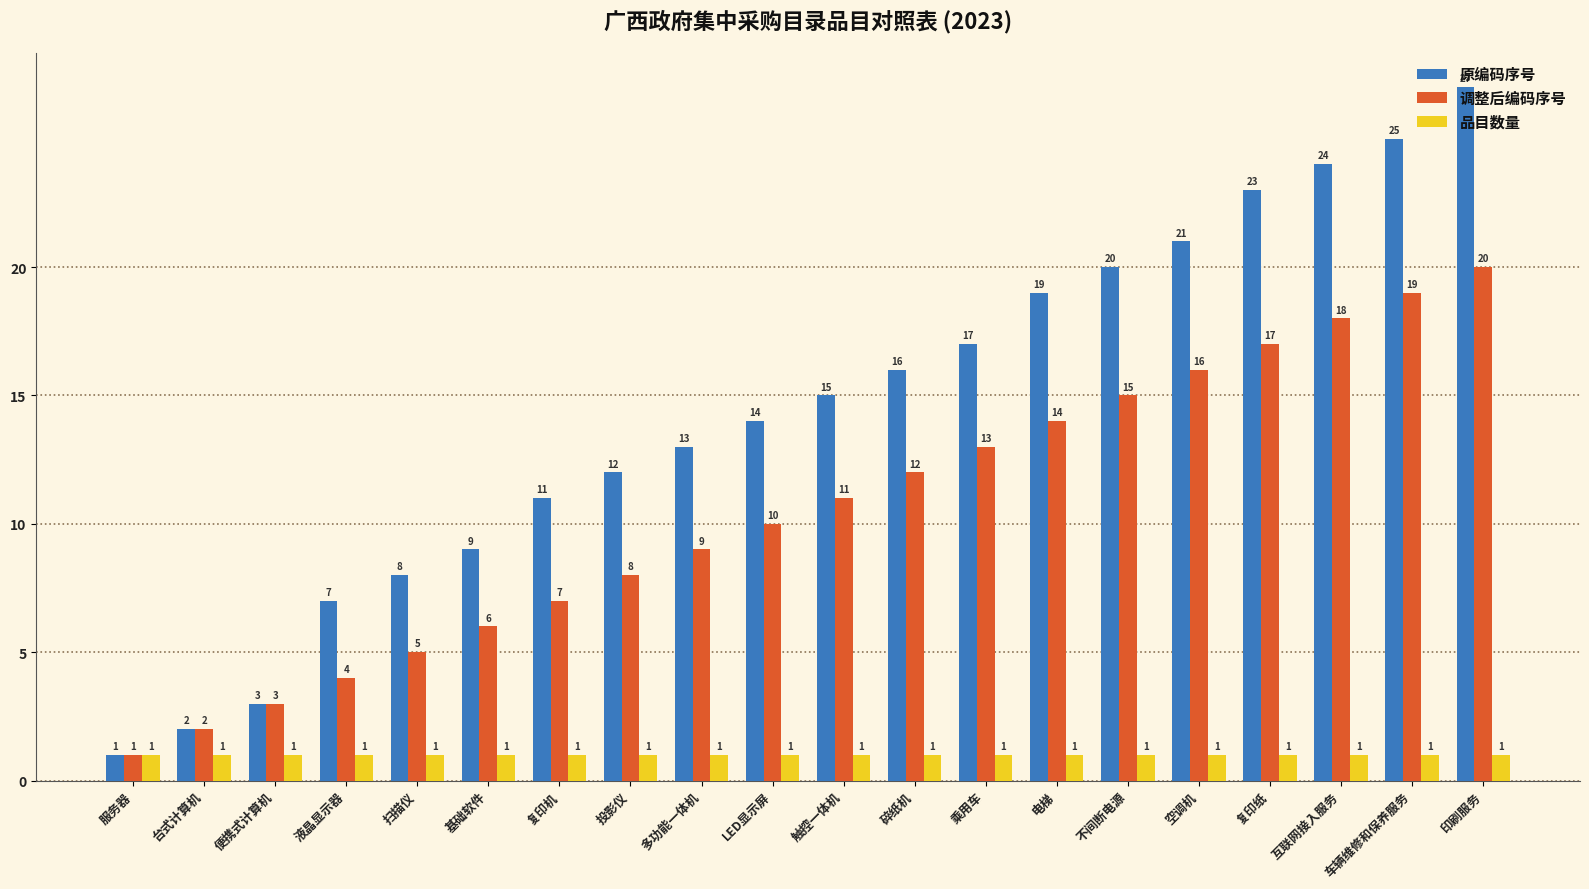

Rank the series by their maximum value, from lowest to highest.

品目数量, 调整后编码序号, 原编码序号